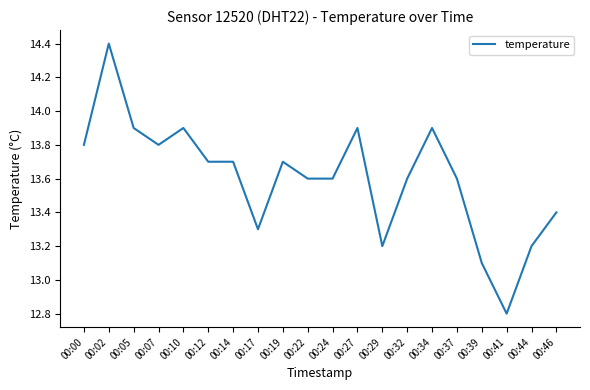

True or false: the data shows 13.7 at 00:19.

True